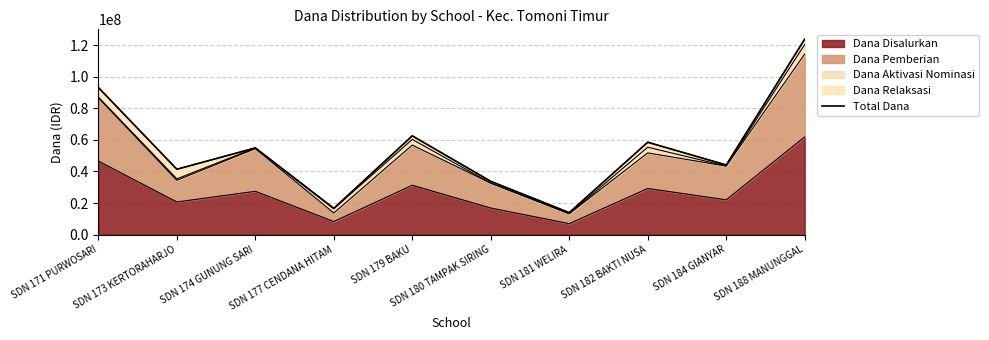

Rank the categories by value from highest to lowest.

SDN 188 MANUNGGAL, SDN 171 PURWOSARI, SDN 179 BAKU, SDN 182 BAKTI NUSA, SDN 174 GUNUNG SARI, SDN 184 GIANYAR, SDN 173 KERTORAHARJO, SDN 180 TAMPAK SIRING, SDN 177 CENDANA HITAM, SDN 181 WELIRA